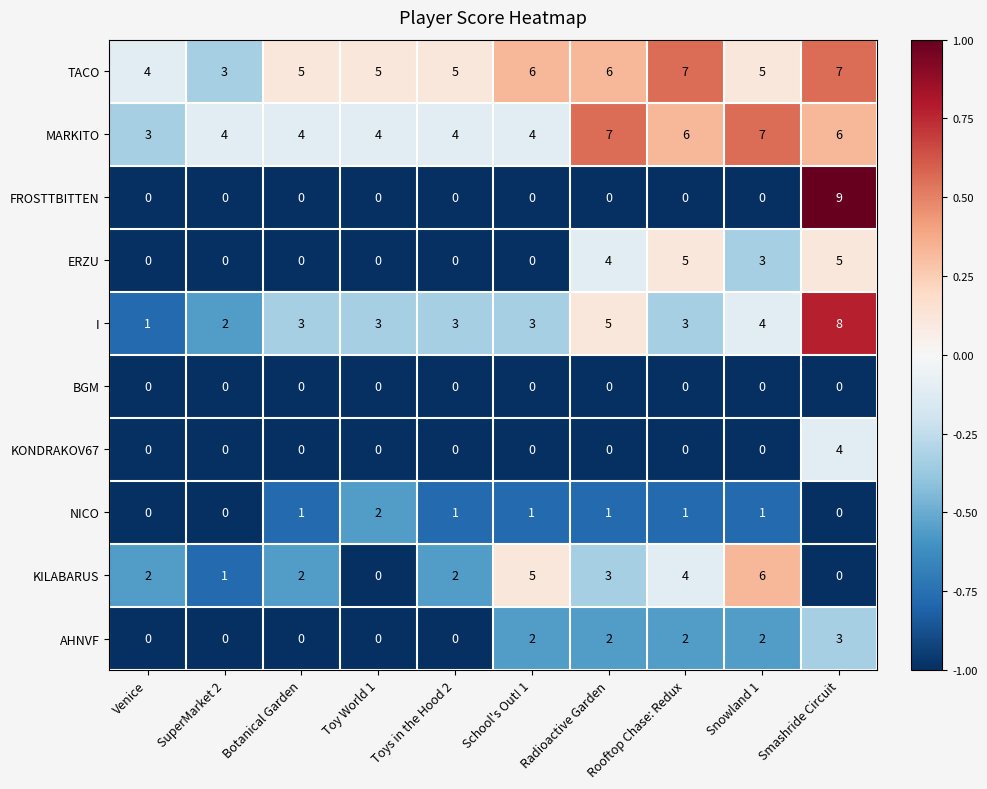

Which series changed the most between SuperMarket 2 and Snowland 1?

KILABARUS